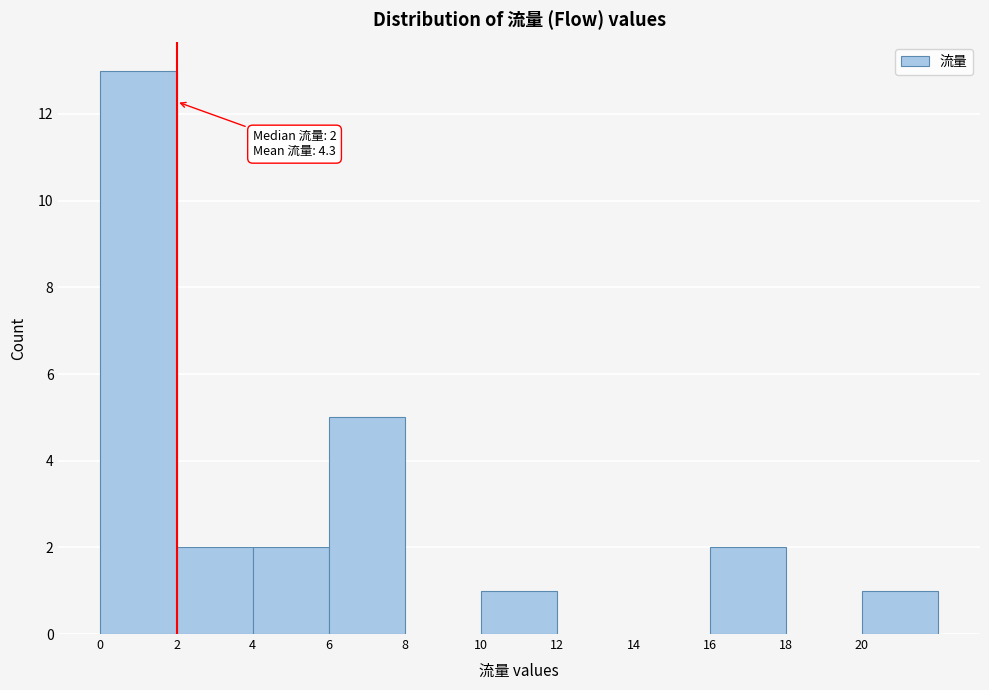

Which range on the x-axis has the tallest bar?

0 to 2